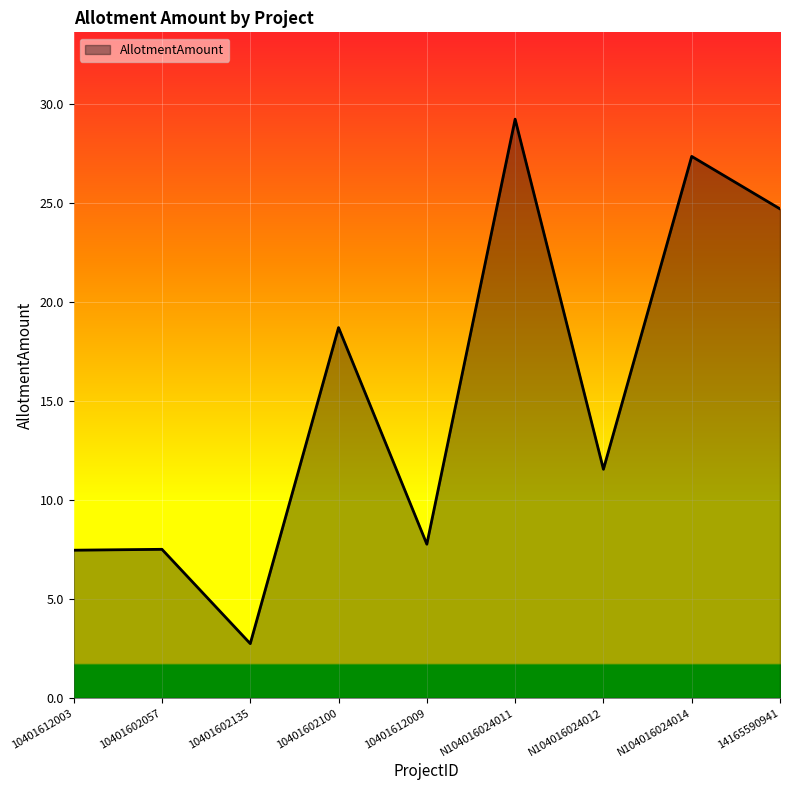

What is the sum of all values?

137.0